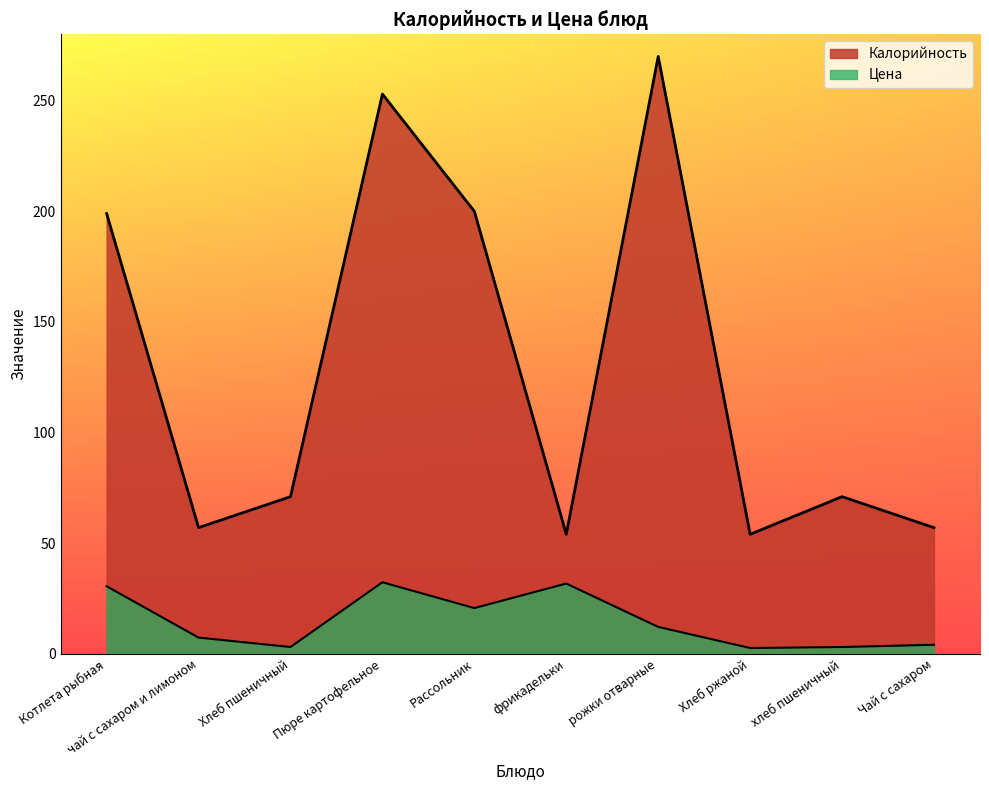

At which category does Цена reach its first local peak?

Пюре картофельное